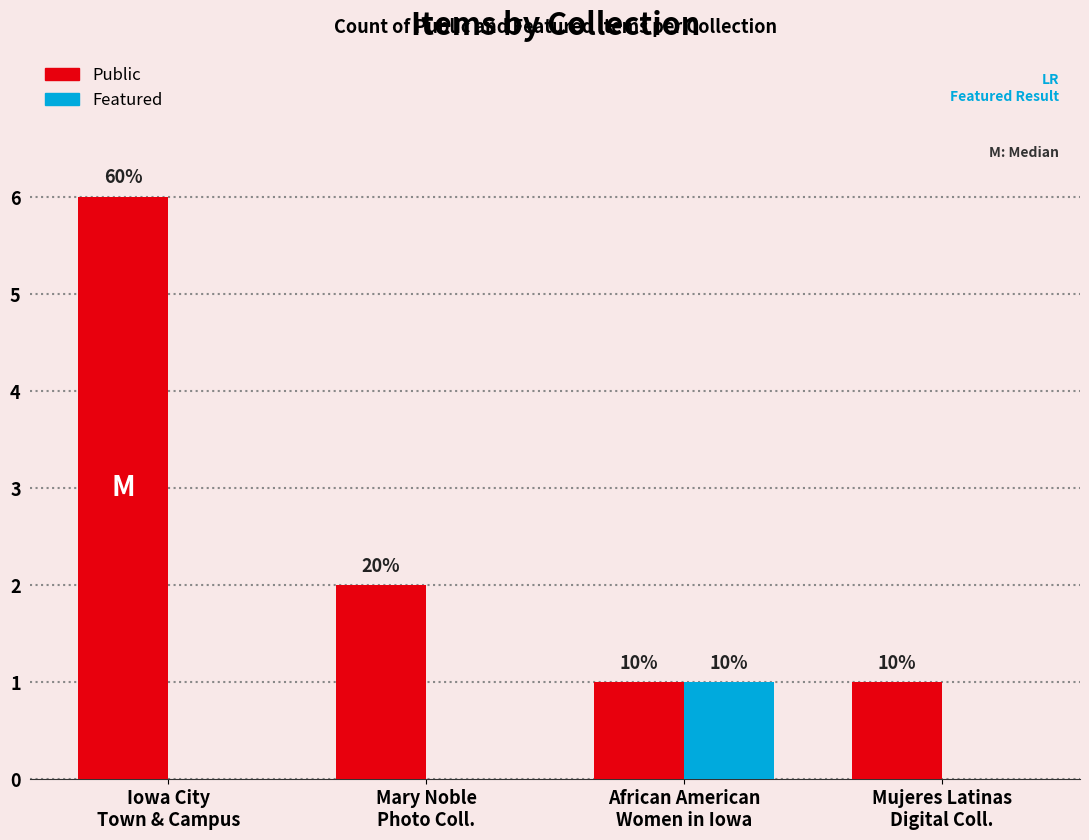

The Featured series shows 0 at Iowa City
Town & Campus. True or false?

True